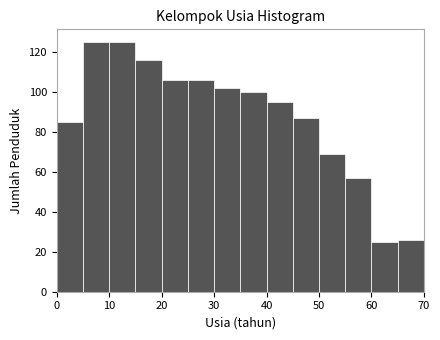

Reading left to right, list every bar in this chart as the range it spans on the x-axis followed by its height. The values are not printed on the chart, so give them approximately, as read against the axis.

0 to 5: 86
5 to 10: 126
10 to 15: 126
15 to 20: 116
20 to 25: 106
25 to 30: 106
30 to 35: 102
35 to 40: 100
40 to 45: 96
45 to 50: 88
50 to 55: 70
55 to 60: 58
60 to 65: 26
65 to 70: 26